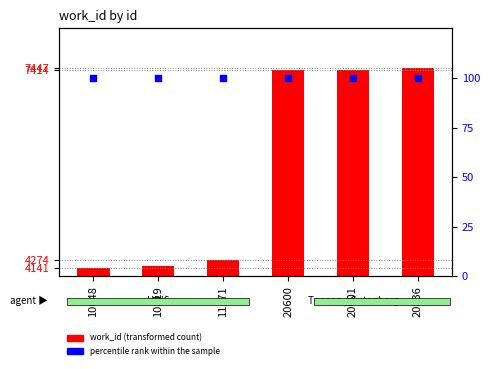

Which series reaches the maximum Y coordinate?

work_id